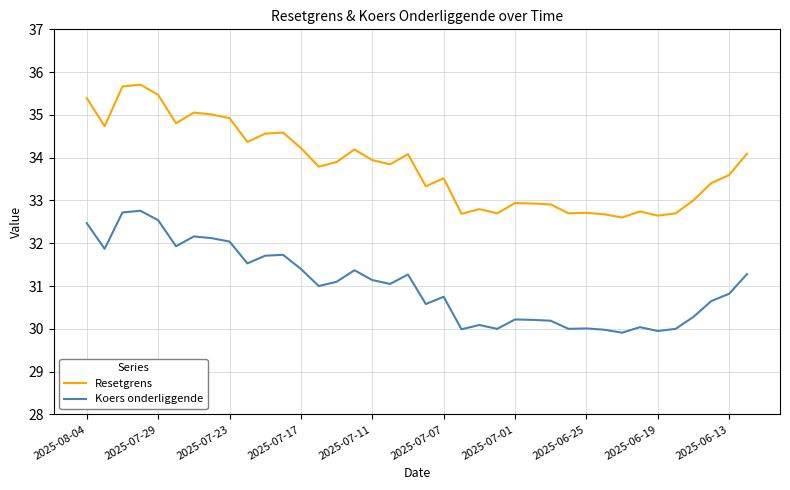

What is the lowest value of the Koers onderliggende series?

29.9